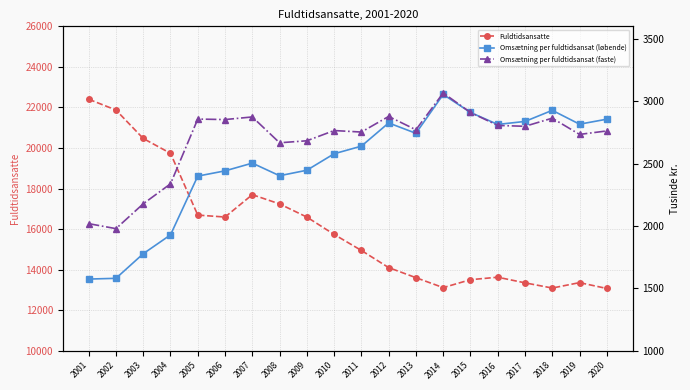

Which series has the widest spread of values?

Fuldtidsansatte